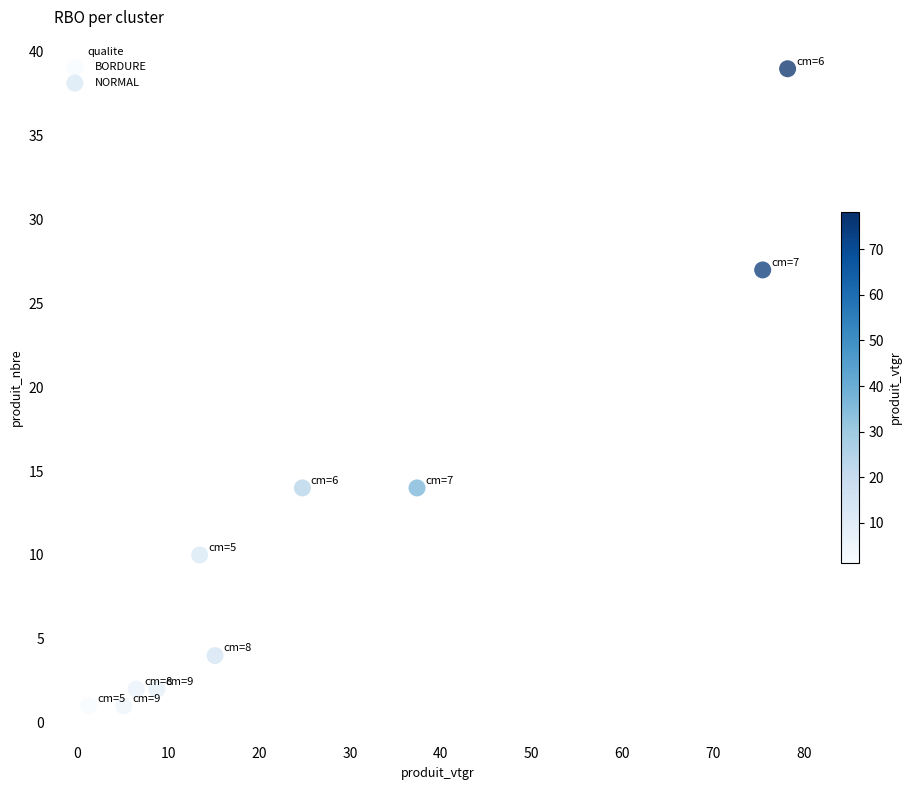

Which series contains the highest Y value?

NORMAL